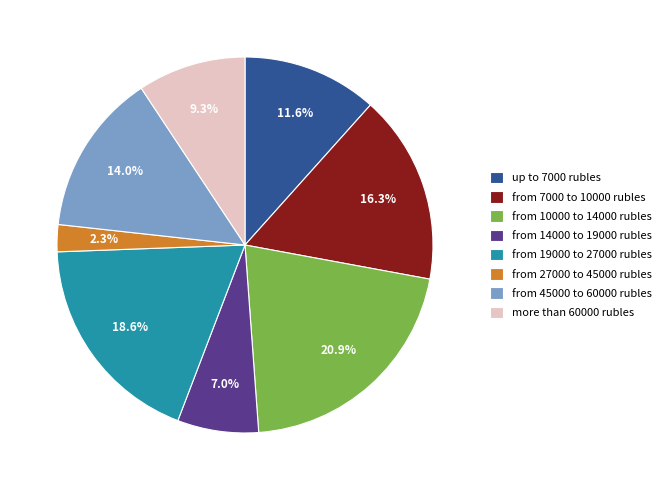

Rank the categories by value from lowest to highest.

from 27000 to 45000 rubles, from 14000 to 19000 rubles, more than 60000 rubles, up to 7000 rubles, from 45000 to 60000 rubles, from 7000 to 10000 rubles, from 19000 to 27000 rubles, from 10000 to 14000 rubles